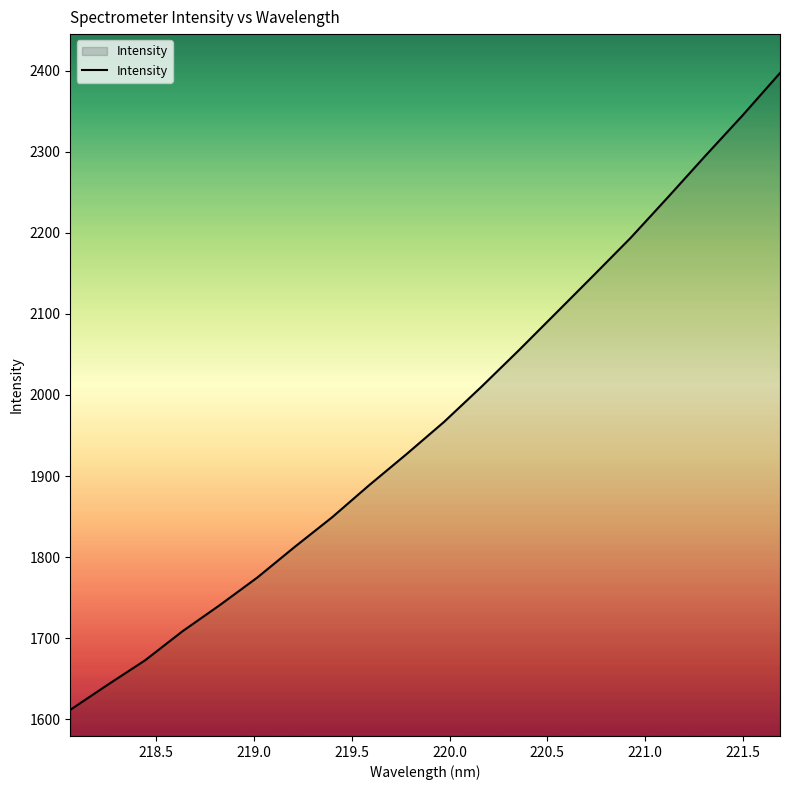

What is the greatest value displayed?

2397.0